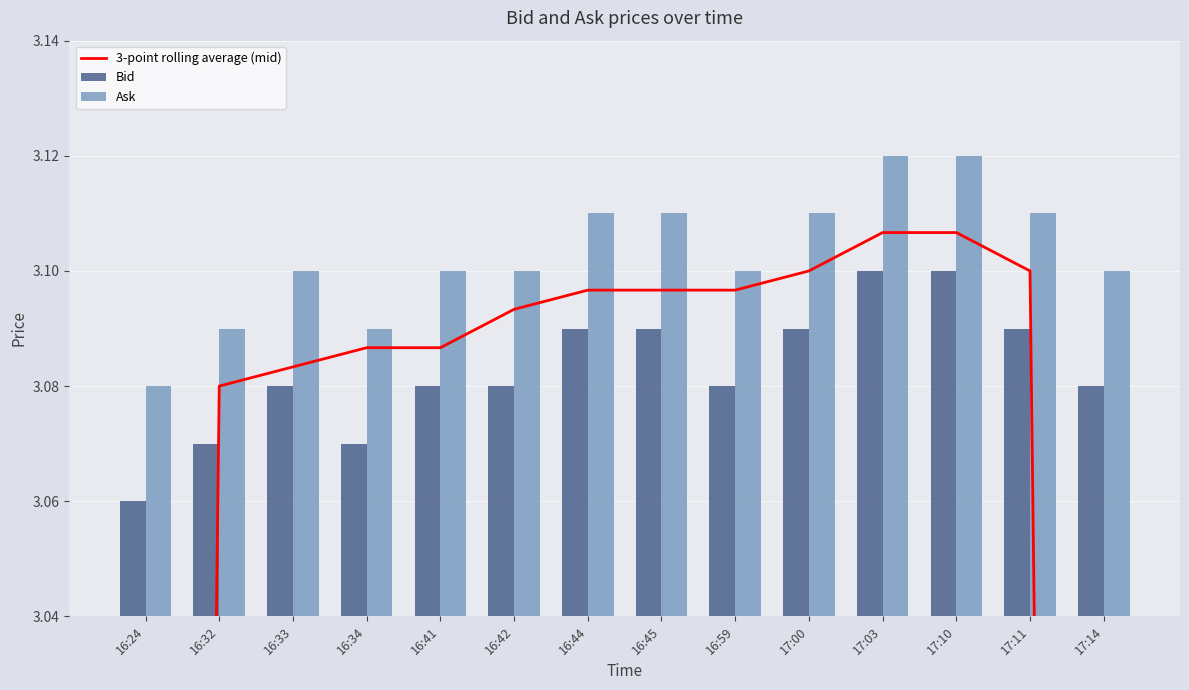

Are the bars horizontal?

No